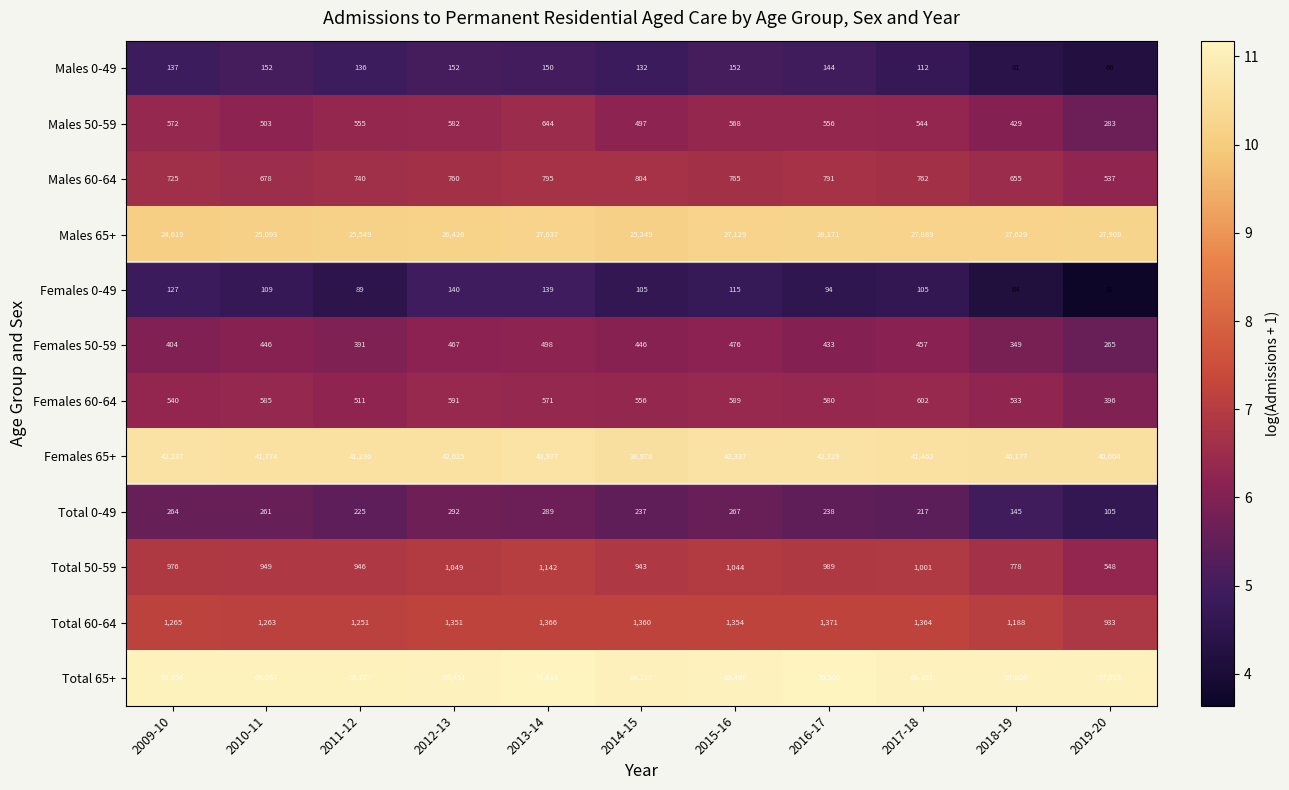

Where is Total 0-49 nearest to the value 198?

2017-18